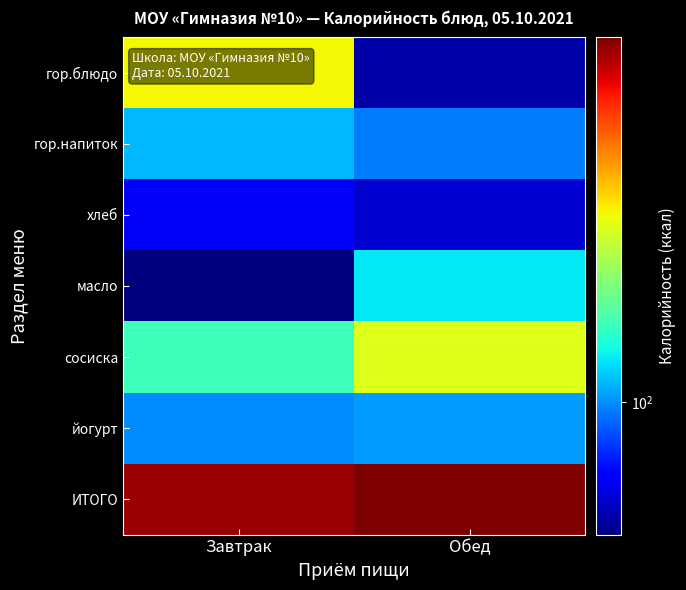

Reading left to right, extract all data points from this chart.

гор.блюдо: Завтрак=301.0	Обед=51.4
гор.напиток: Завтрак=112.6	Обед=94.6
хлеб: Завтрак=63.0	Обед=57.2
масло: Завтрак=46.2	Обед=128.0
сосиска: Завтрак=157.2	Обед=276.8
йогурт: Завтрак=98.9	Обед=103.3
ИТОГО: Завтрак=778.9	Обед=838.2